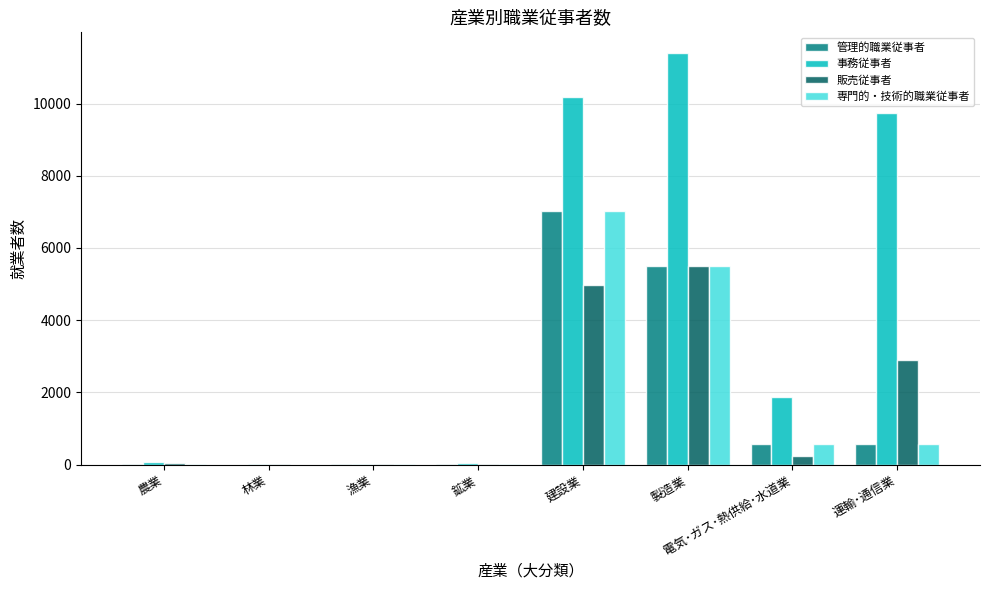

What is the spread (max minus min) of values at 製造業?

5905